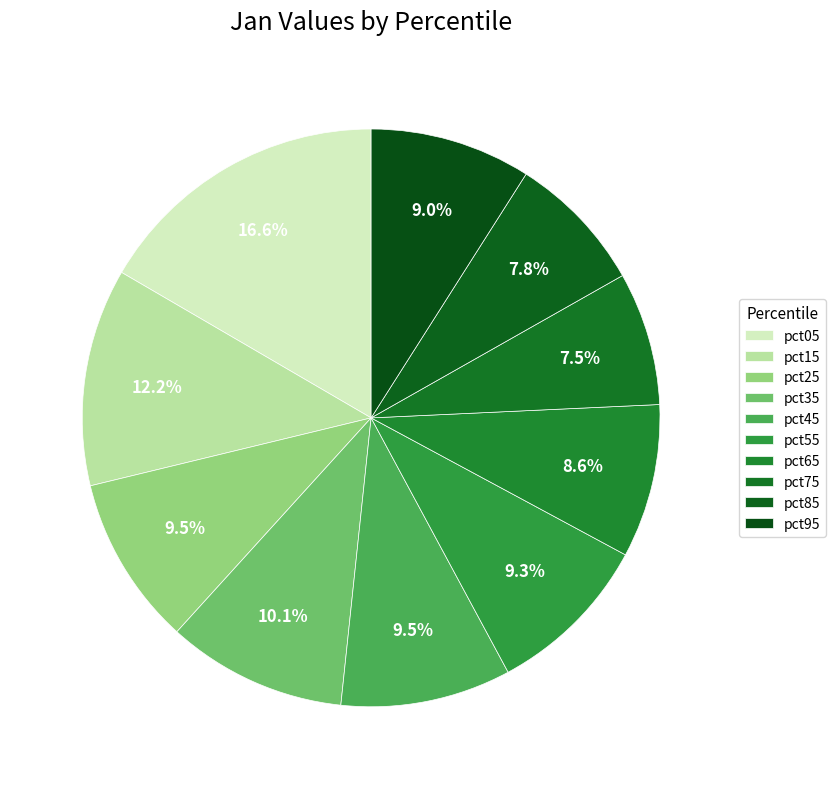

Count the number of slices in the pie.

10